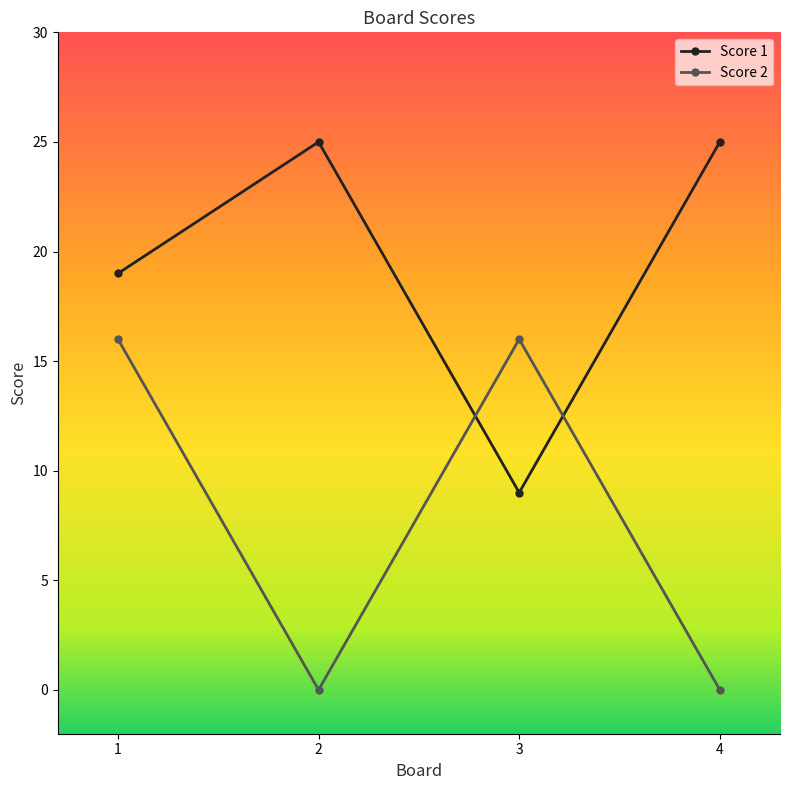

Between 1 and 3, which series saw the biggest shift?

Score 1